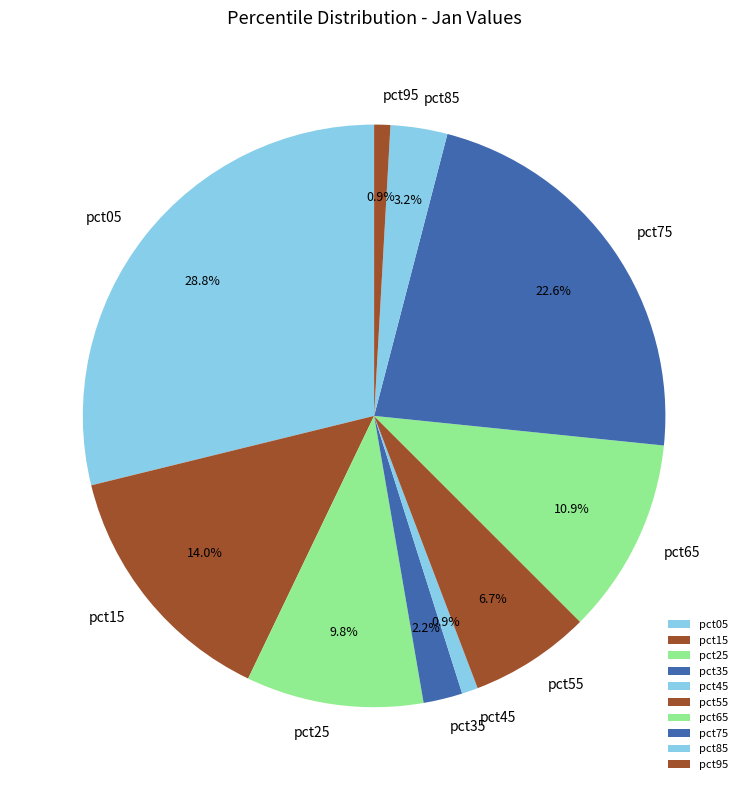

Is pct85 the majority of the pie?

No